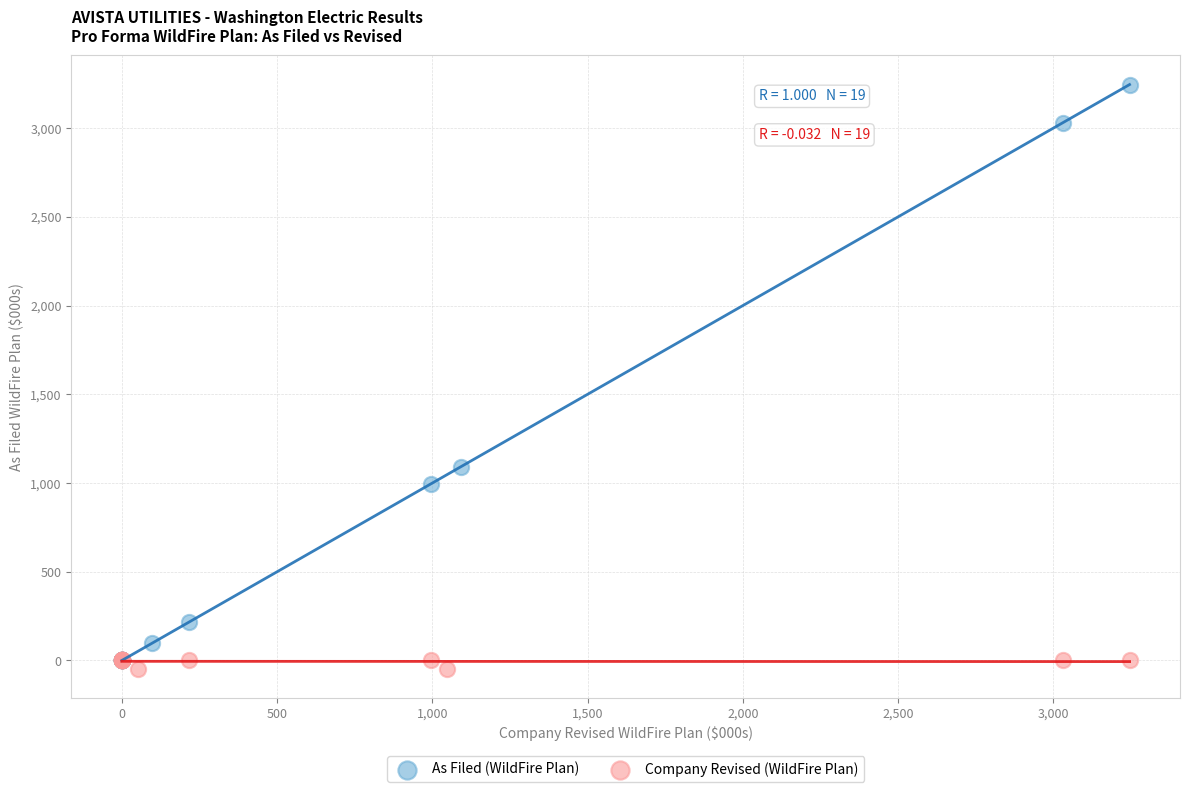

Which series contains the highest Y value?

As Filed (WildFire Plan)